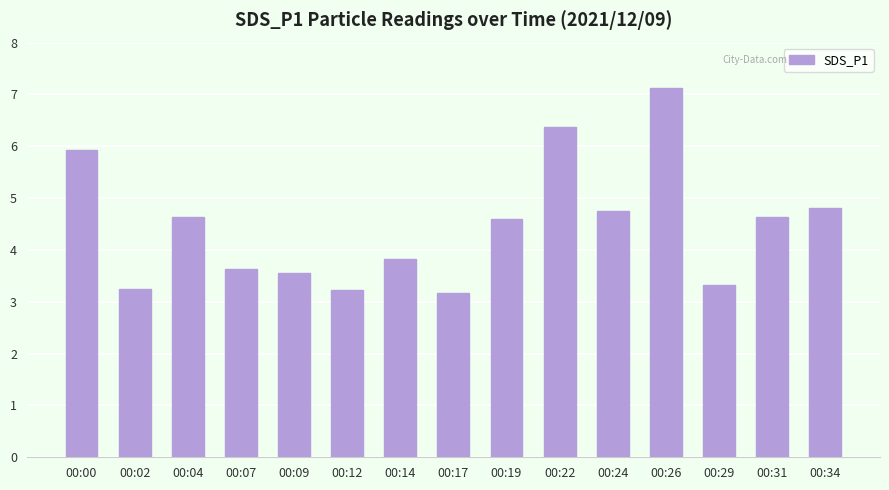

What is the average value?

4.5